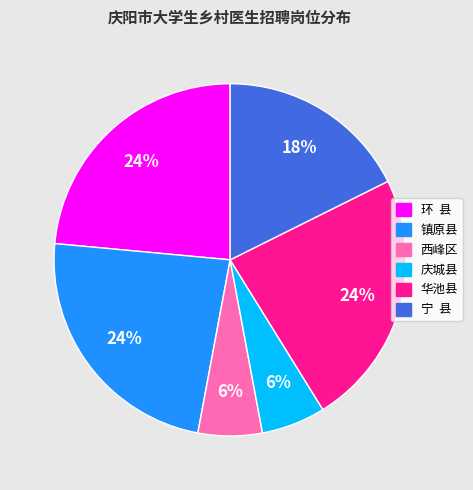

Does any single category account for the majority?

No